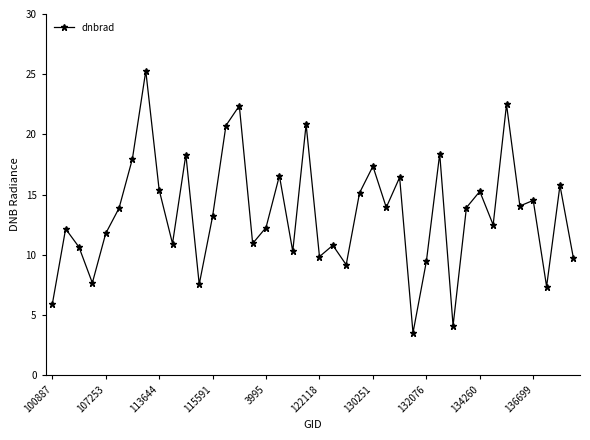

True or false: there are more than 2 points higher than both neighbors.

True